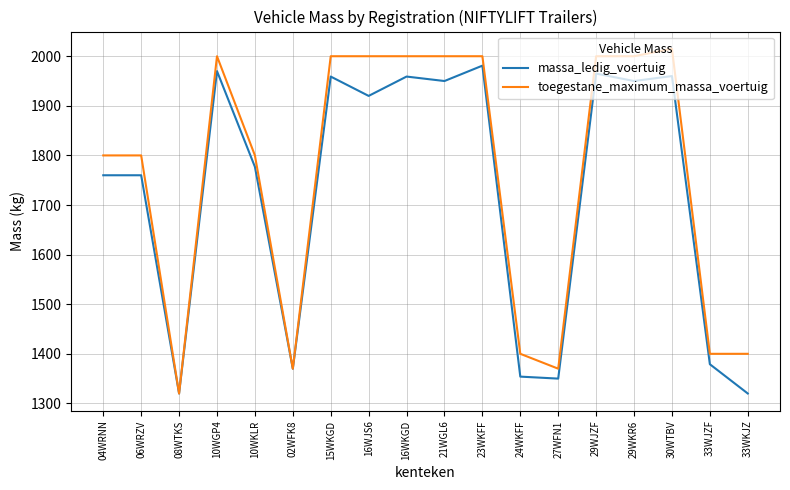

What is the sum of all massa_ledig_voertuig values?

31004